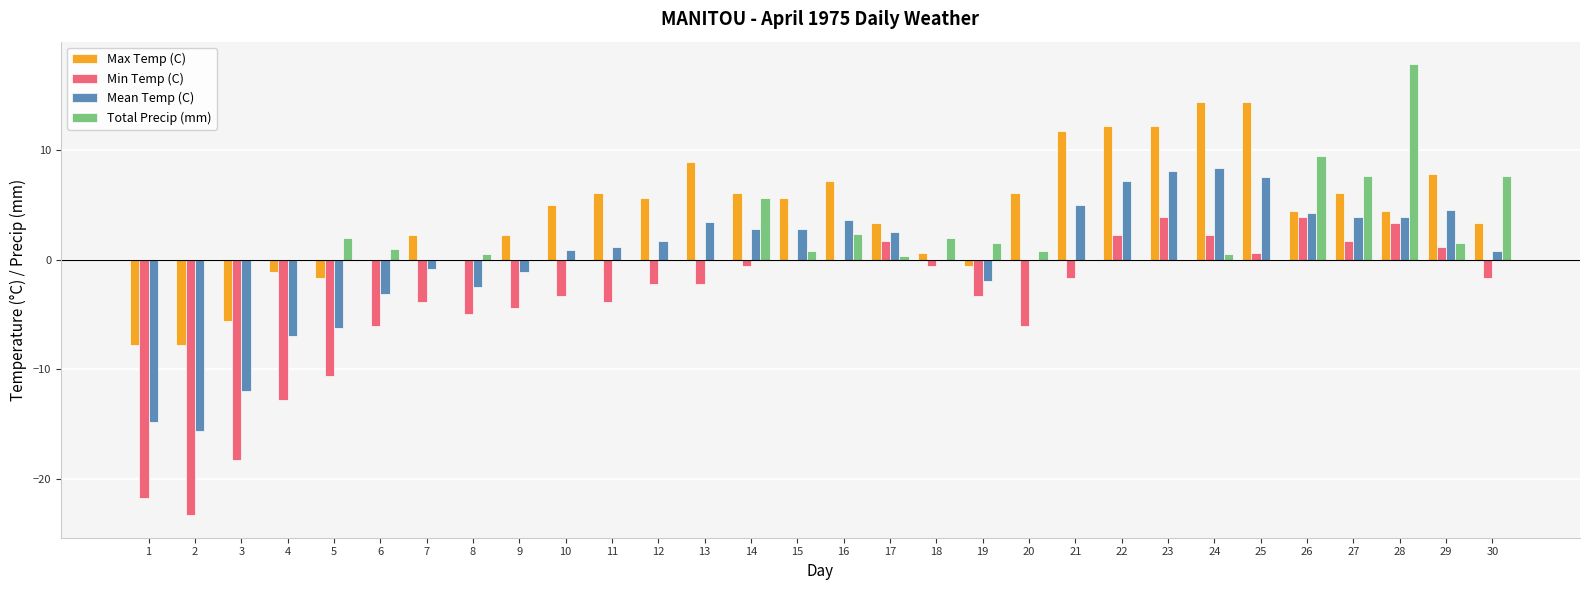

Are the bars grouped side by side (vs. stacked)?

Yes